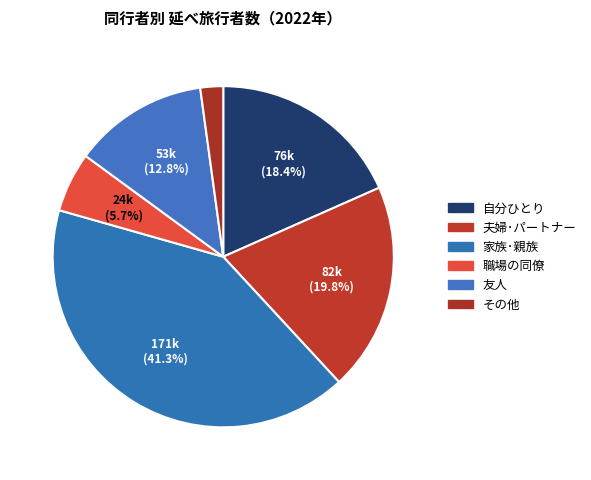

How many slices are in this pie chart?

6